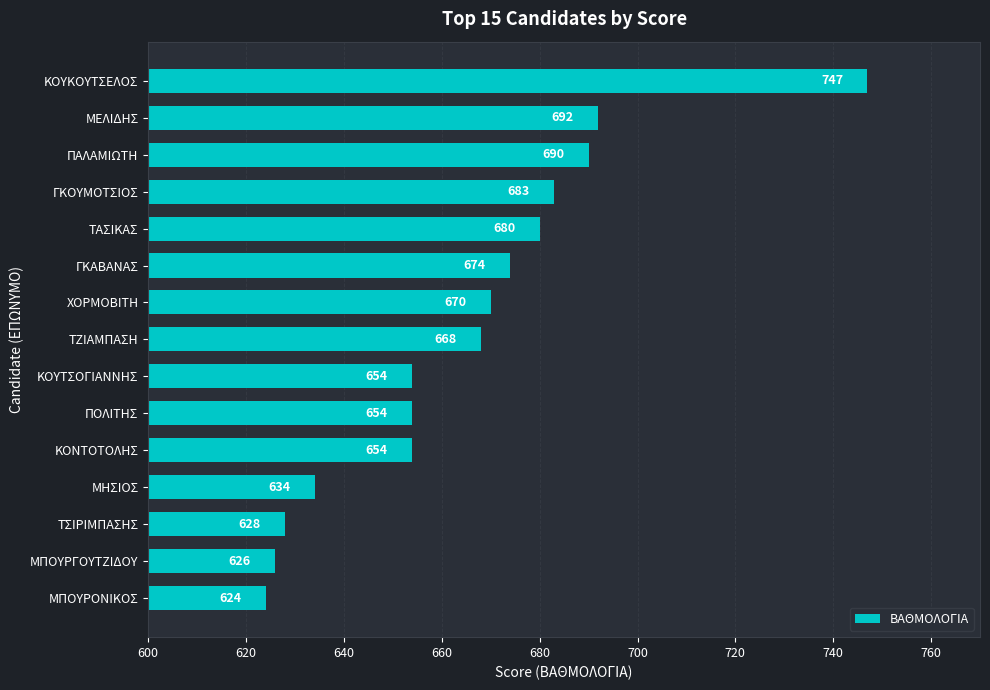

What is the ratio of the value at ΤΖΙΑΜΠΑΣΗ to the value at ΚΟΥΤΣΟΓΙΑΝΝΗΣ?

1.0